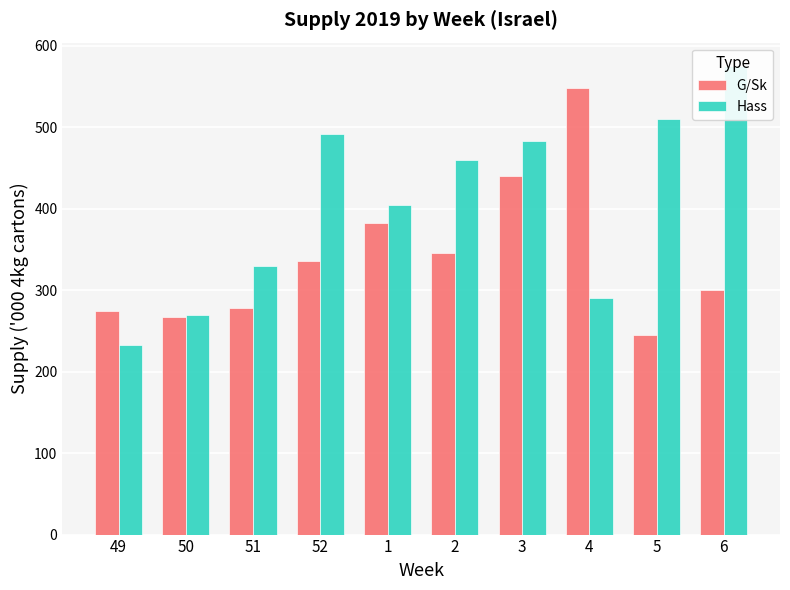

How many categories are shown in the chart?

10